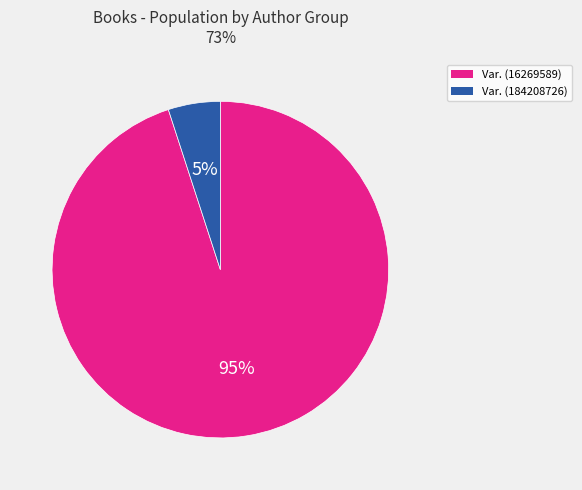

Is there a majority slice in this chart?

Yes